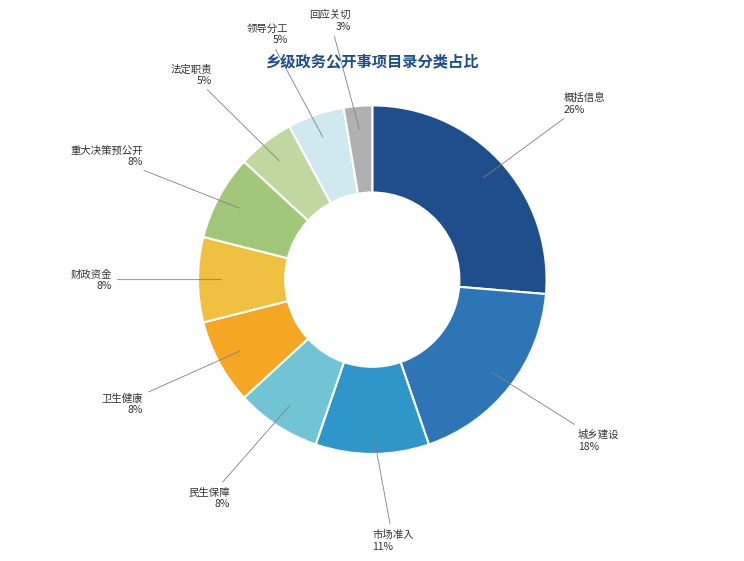

Which slice is the largest?

概括信息